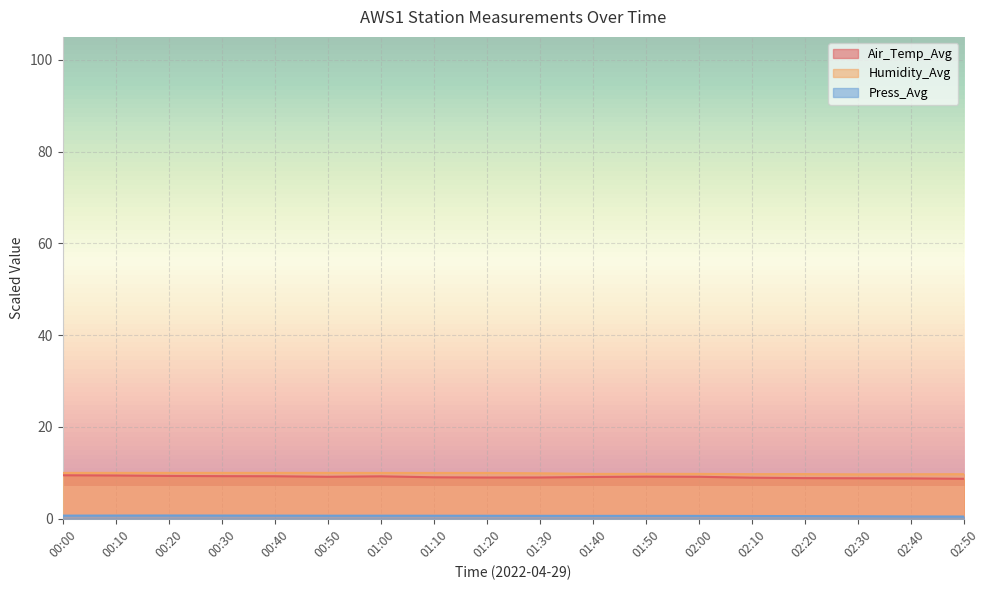

Is the value of Air_Temp_Avg at 02:50 greater than the value of Press_Avg at 00:00?

Yes